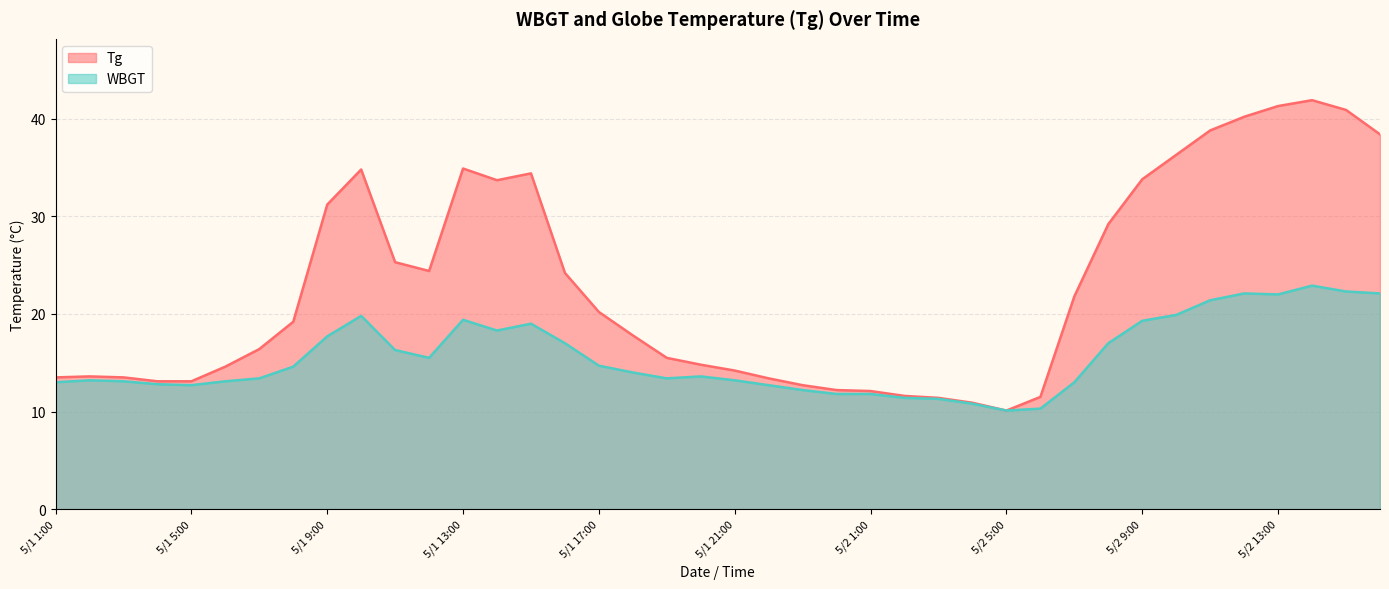

Reading right to left, what are all the values shown in this chart?

Tg: 38.4	40.9	41.9	41.3	40.2	38.8	36.3	33.8	29.2	21.8	11.5	10.1	10.9	11.4	11.6	12.1	12.2	12.7	13.4	14.2	14.8	15.5	17.8	20.2	24.2	34.4	33.7	34.9	24.4	25.3	34.8	31.2	19.2	16.4	14.6	13.1	13.1	13.5	13.6	13.5
WBGT: 22.1	22.3	22.9	22.0	22.1	21.4	19.9	19.3	17.0	13.0	10.3	10.1	10.8	11.3	11.4	11.8	11.8	12.2	12.7	13.2	13.6	13.4	14.0	14.7	17.0	19.0	18.3	19.4	15.5	16.3	19.8	17.7	14.6	13.4	13.1	12.7	12.8	13.1	13.2	13.0